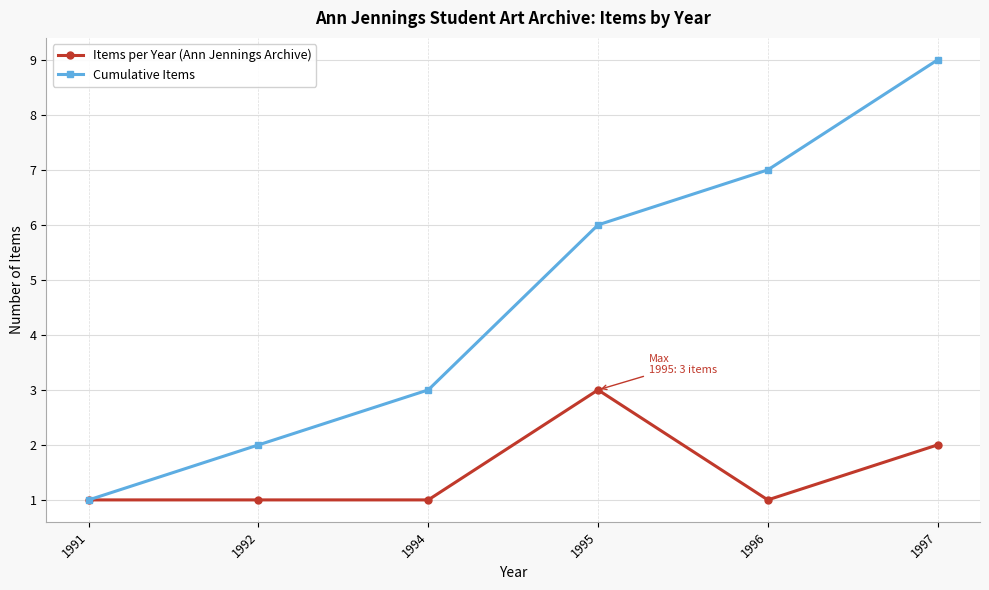

Reading left to right, extract all data points from this chart.

Items per Year (Ann Jennings Archive): 1	1	1	3	1	2
Cumulative Items: 1	2	3	6	7	9